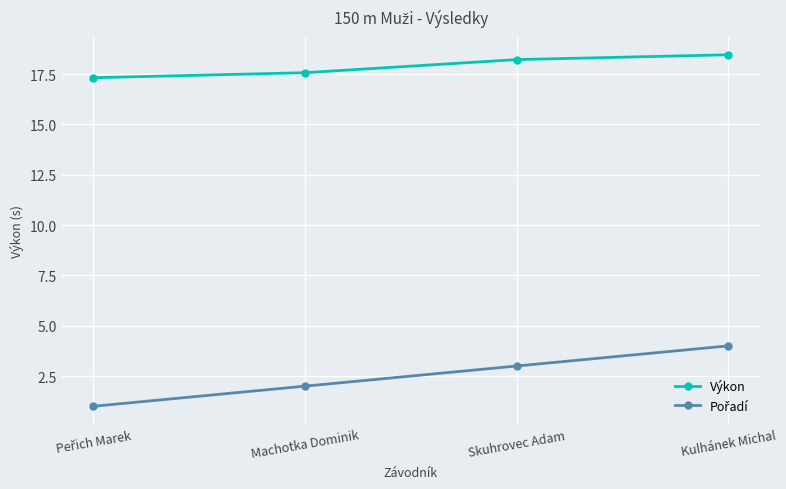

At which label does Výkon first exceed 18?

Skuhrovec Adam